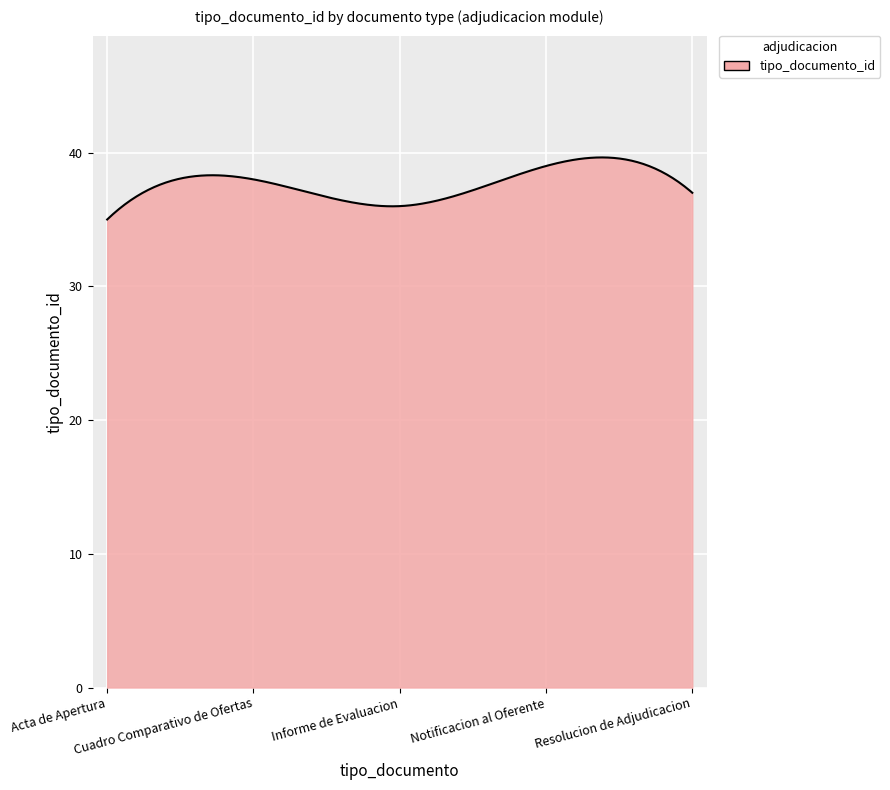

What is the smallest value displayed?

35.0